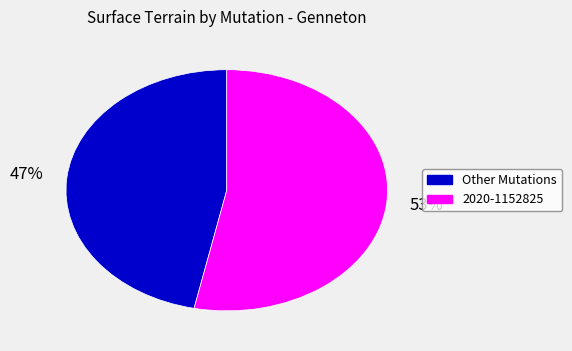

What is the ratio of the value at 2020-1152825 to the value at Other Mutations?

1.1